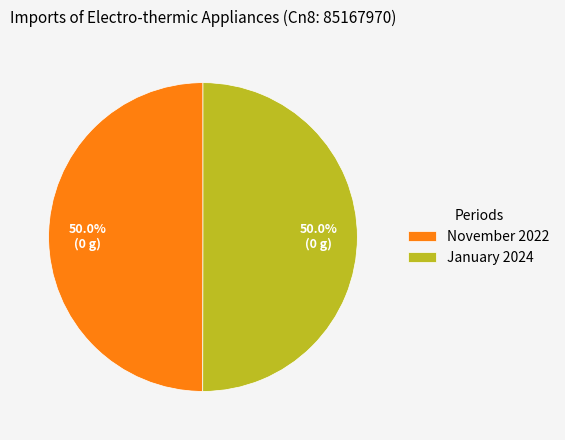

What is the ratio of the value at November 2022 to the value at January 2024?

1.0